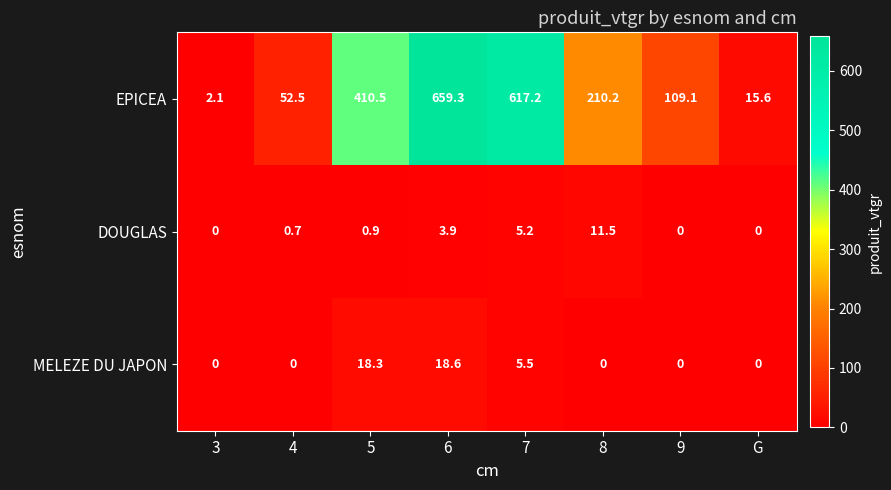

Rank the series at 5 from highest to lowest value.

EPICEA, MELEZE DU JAPON, DOUGLAS